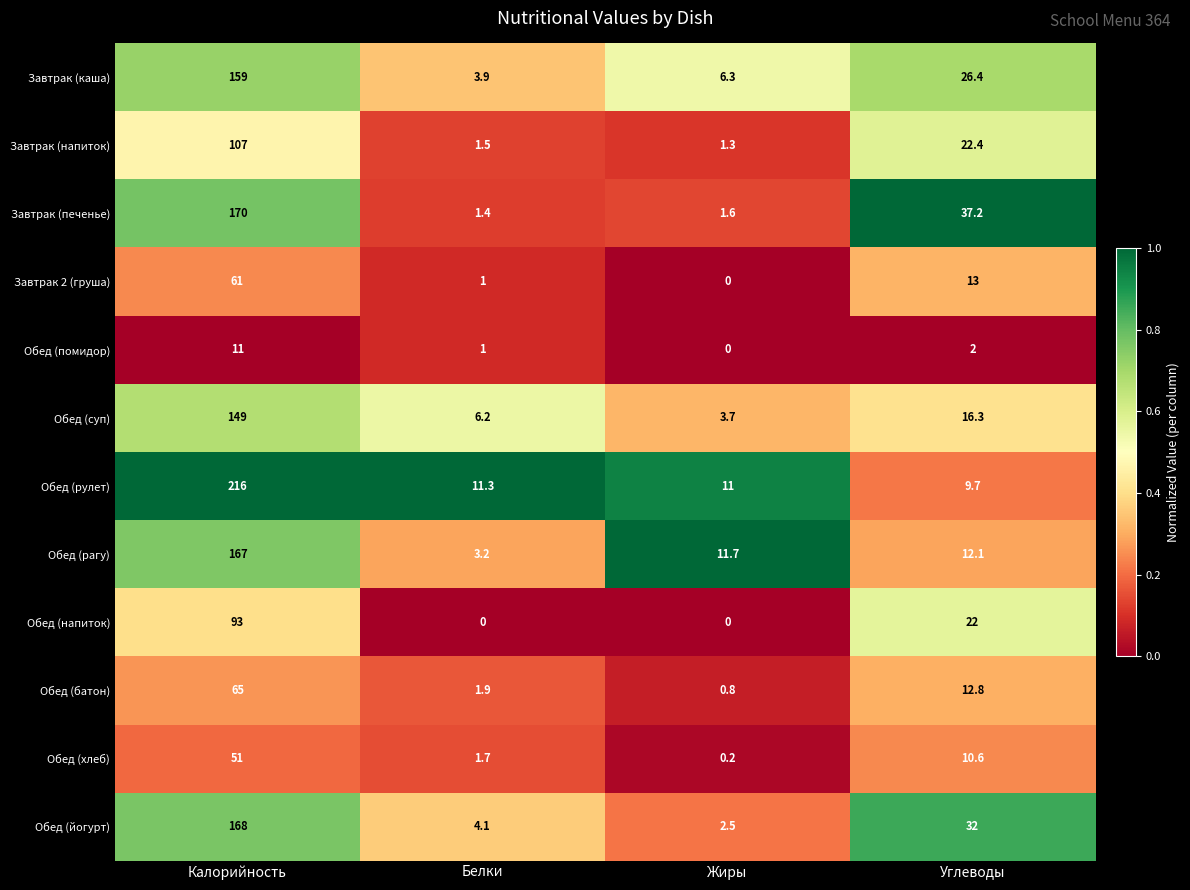

Which series changed the most between Калорийность and Жиры?

Обед (рулет)